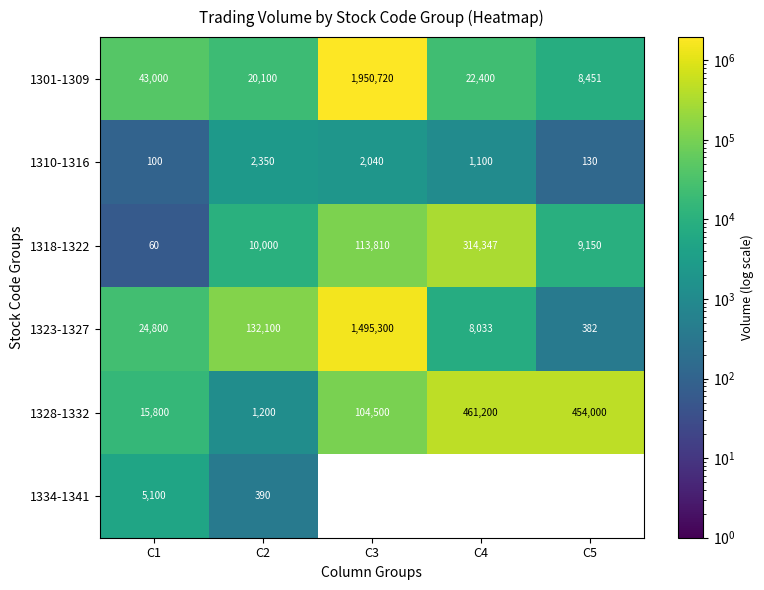

Count the number of categories in the chart.

5